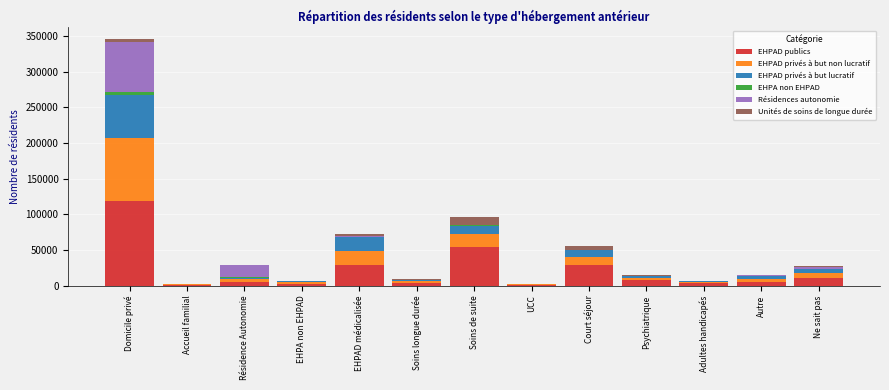

At which category is the sum across all series the highest?

Domicile privé